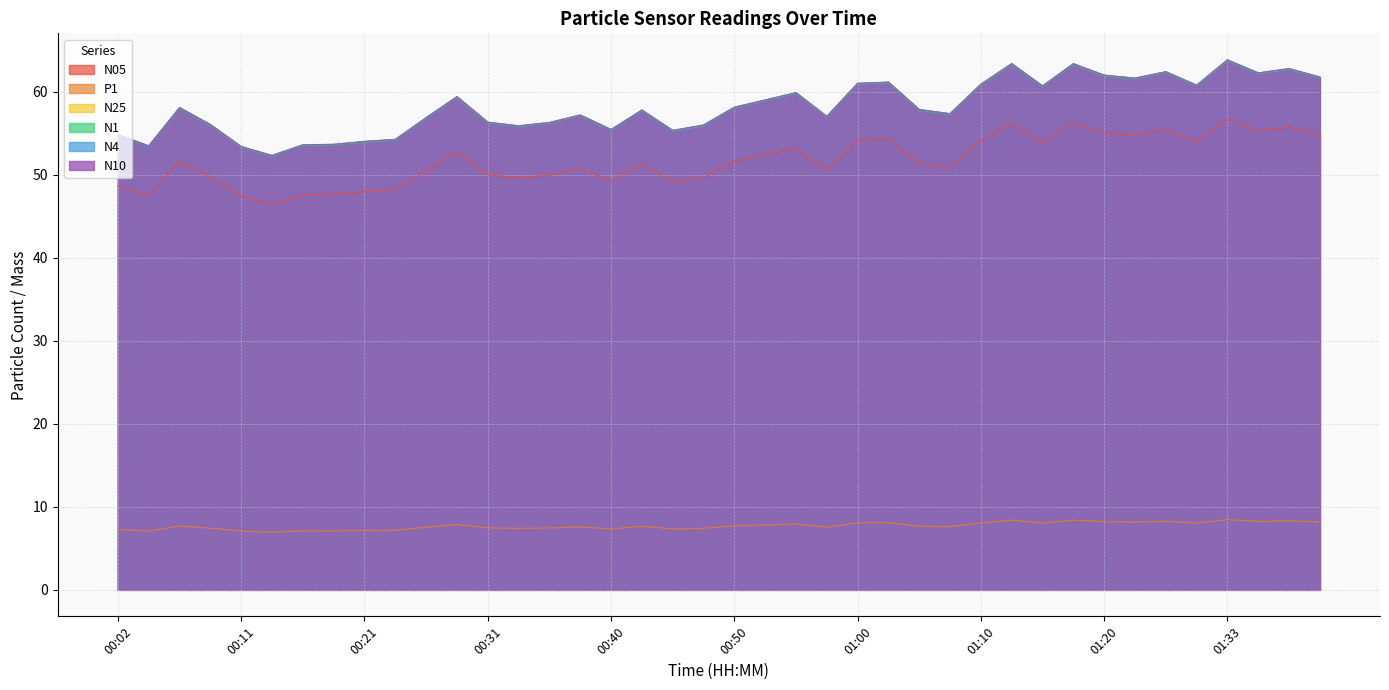

How many categories are shown in the chart?

40